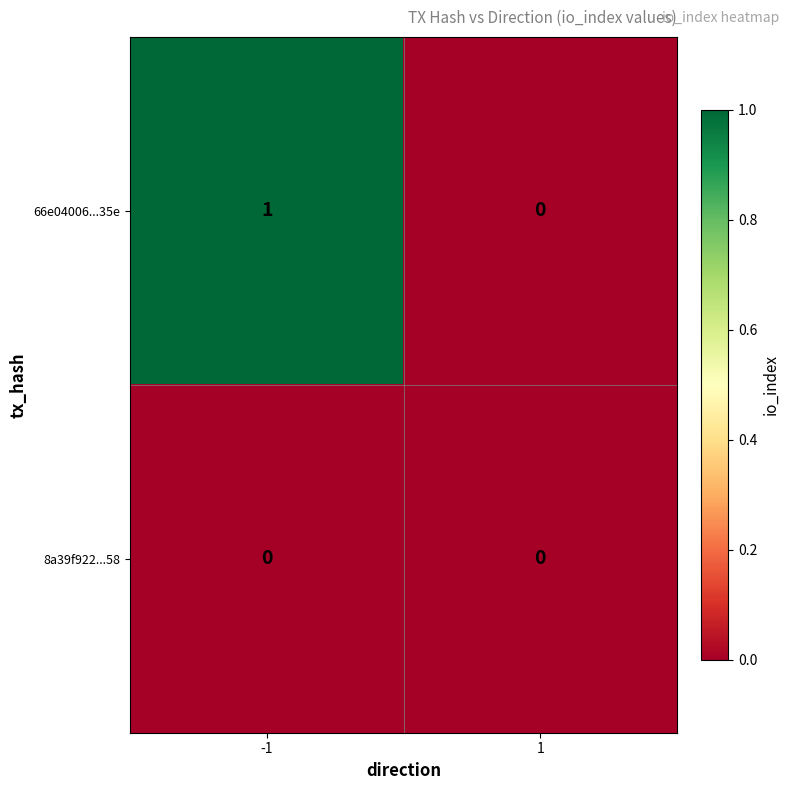

The value of 66e04006...35e at 1 is 0. True or false?

True